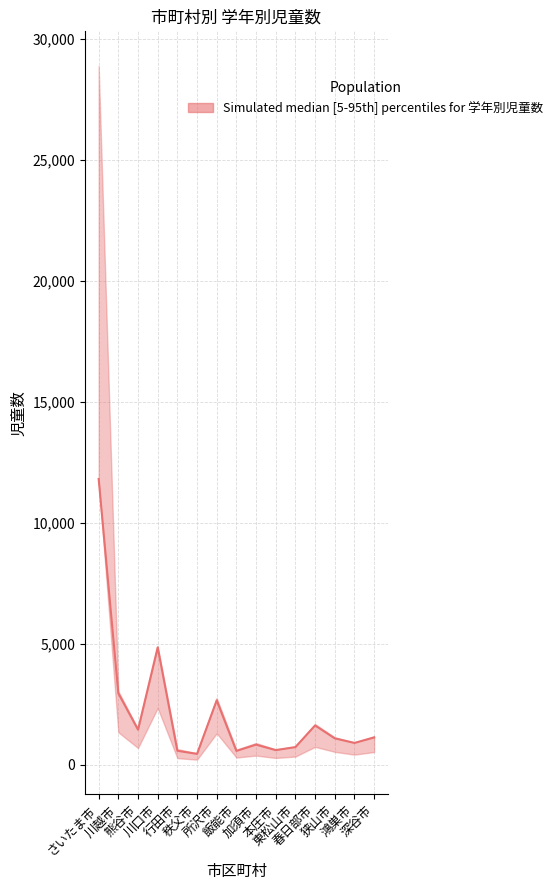

Approximately how many times larger is the value at 東松山市 compared to 川越市?

0.2